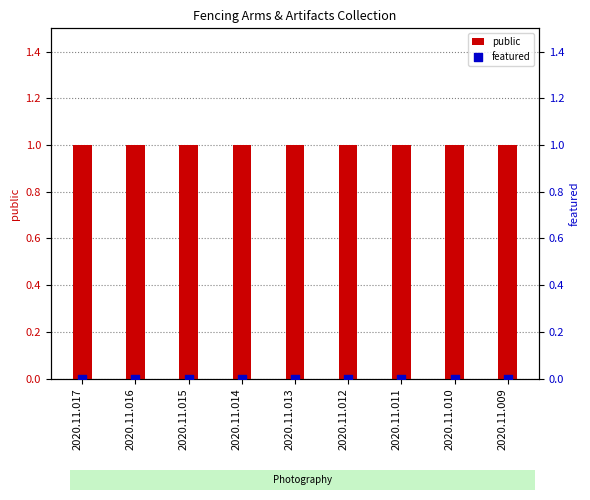

Is the value of public at 2020.11.011 greater than the value of featured at 2020.11.017?

Yes